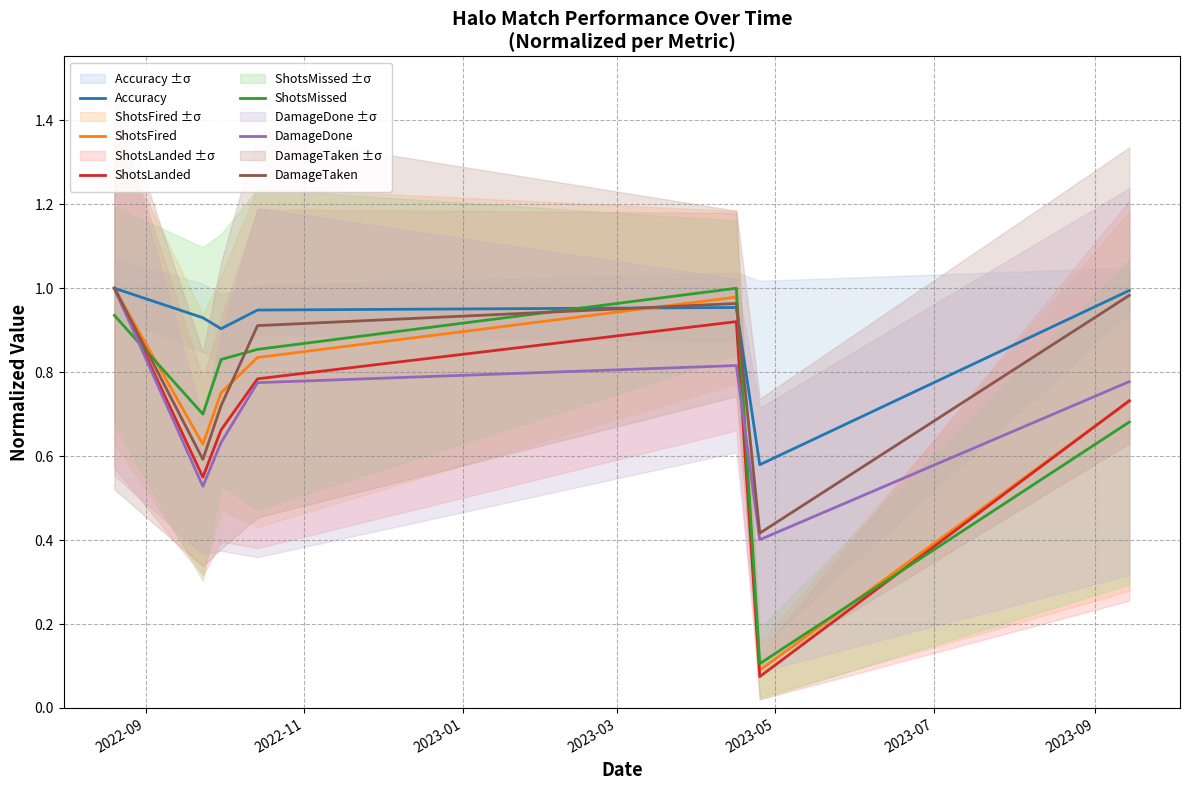

True or false: ShotsLanded and Accuracy cross at least once.

False